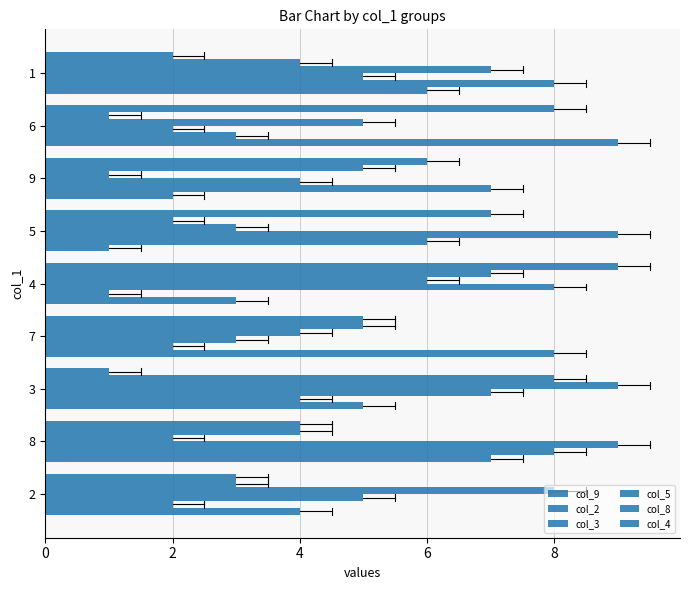

What is the label of the 8th bar from the right?

8